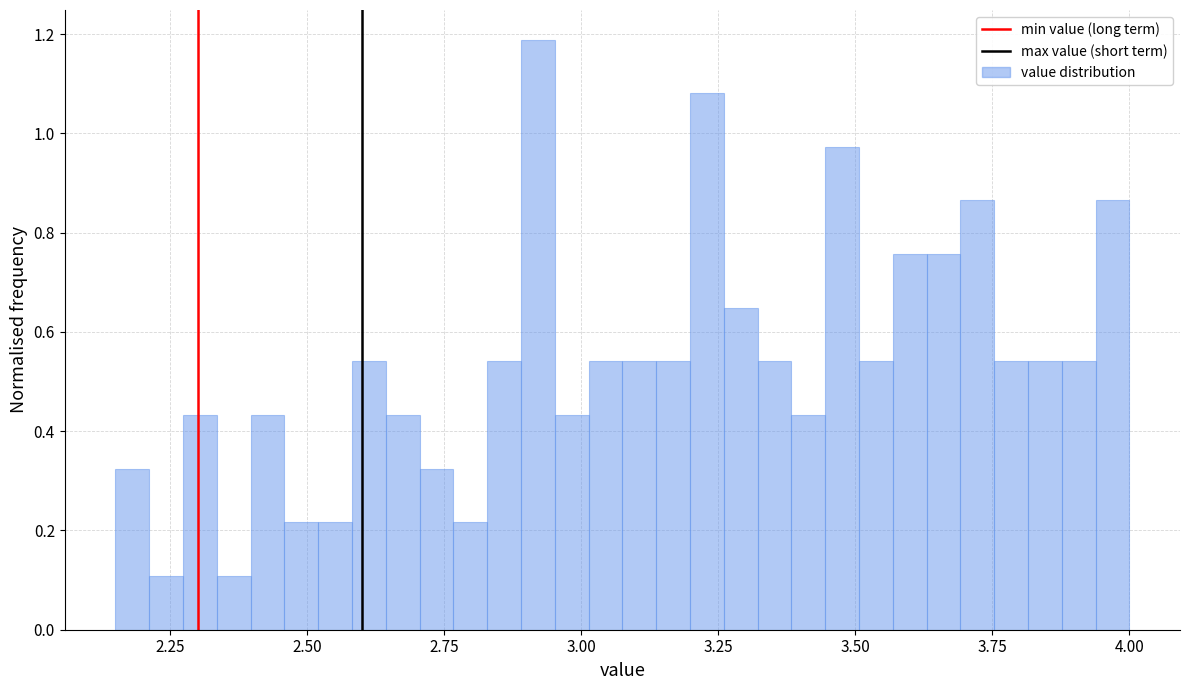

Around what value on the x-axis is the tallest bar? Give the approximate position of its centre, as read against the axis.

2.90